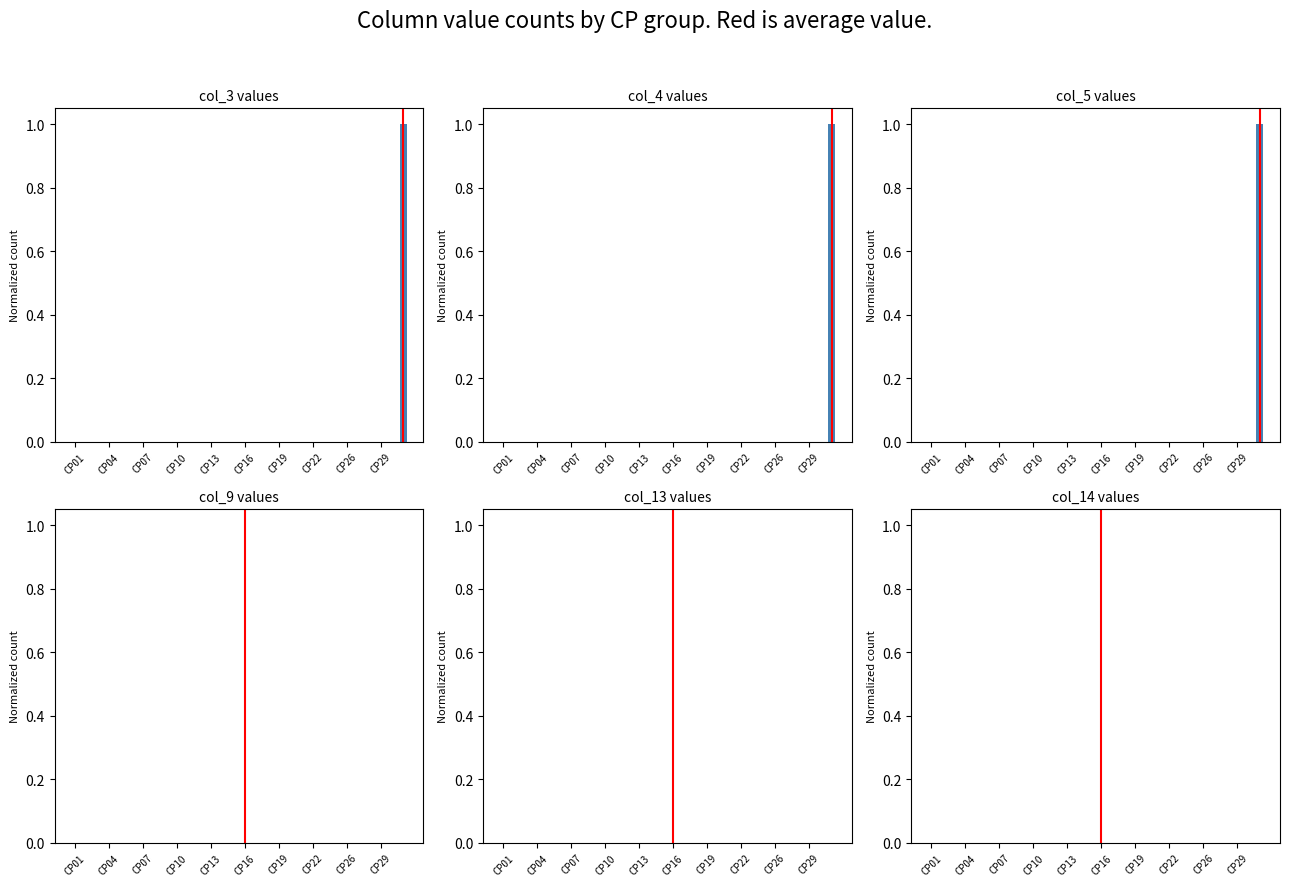

Which category has the lowest value in the col_5 series?

CP01